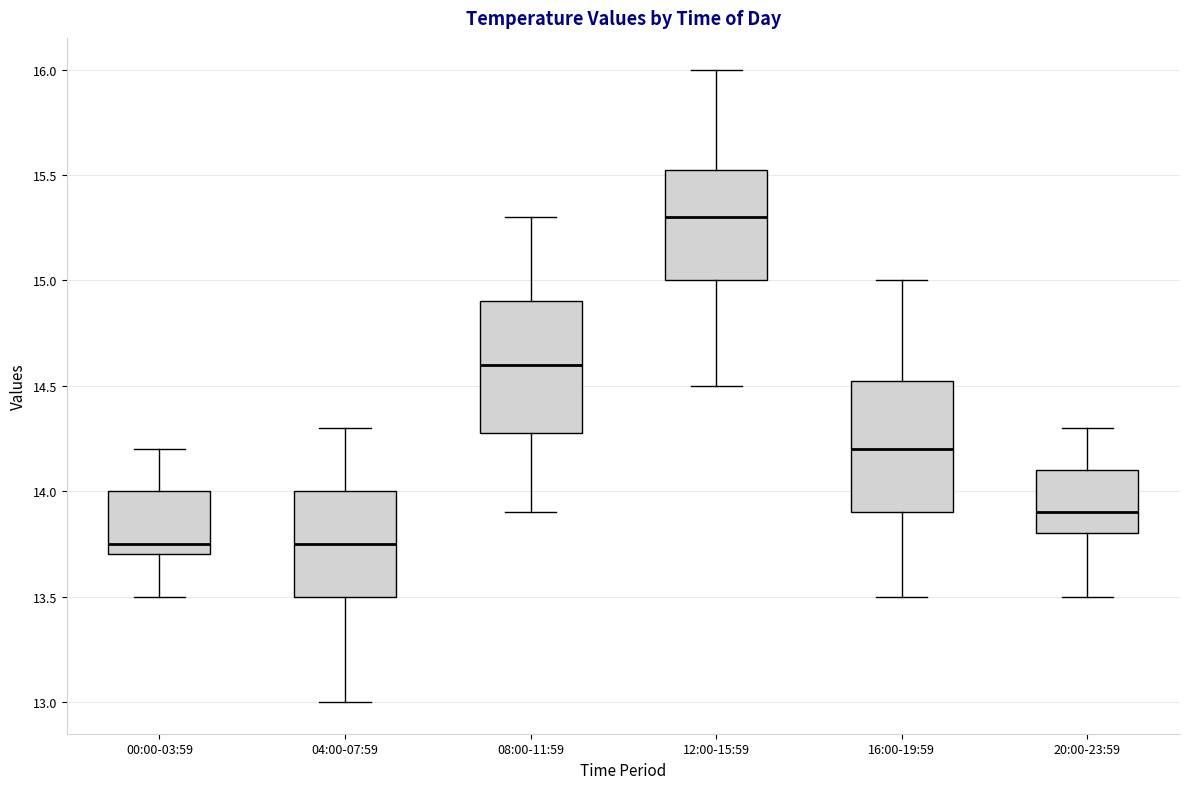

Which box's median line is the highest?

12:00-15:59